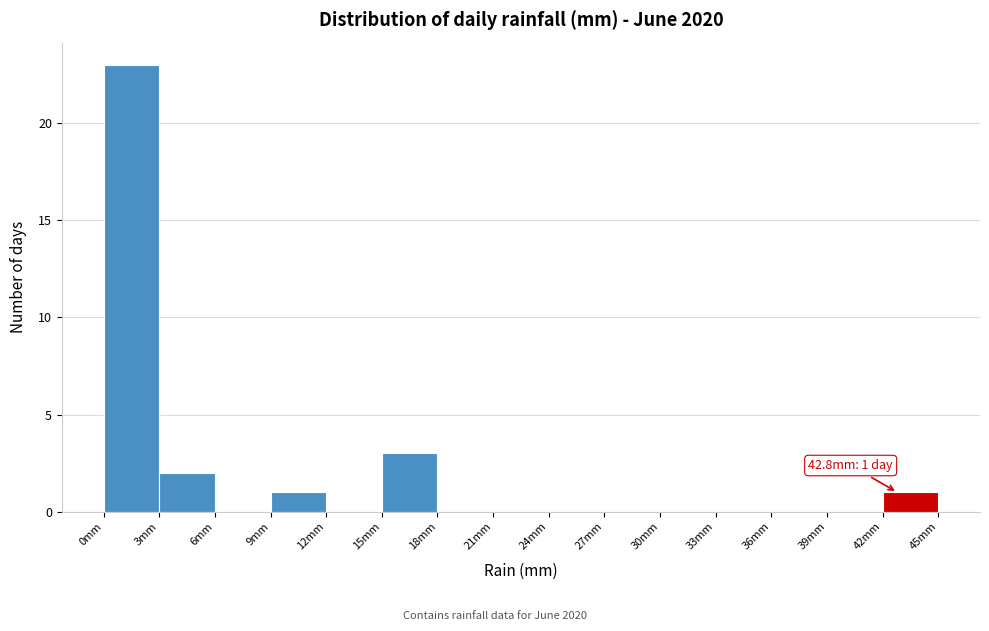

Over which range of the x-axis is the bar tallest?

0 to 3